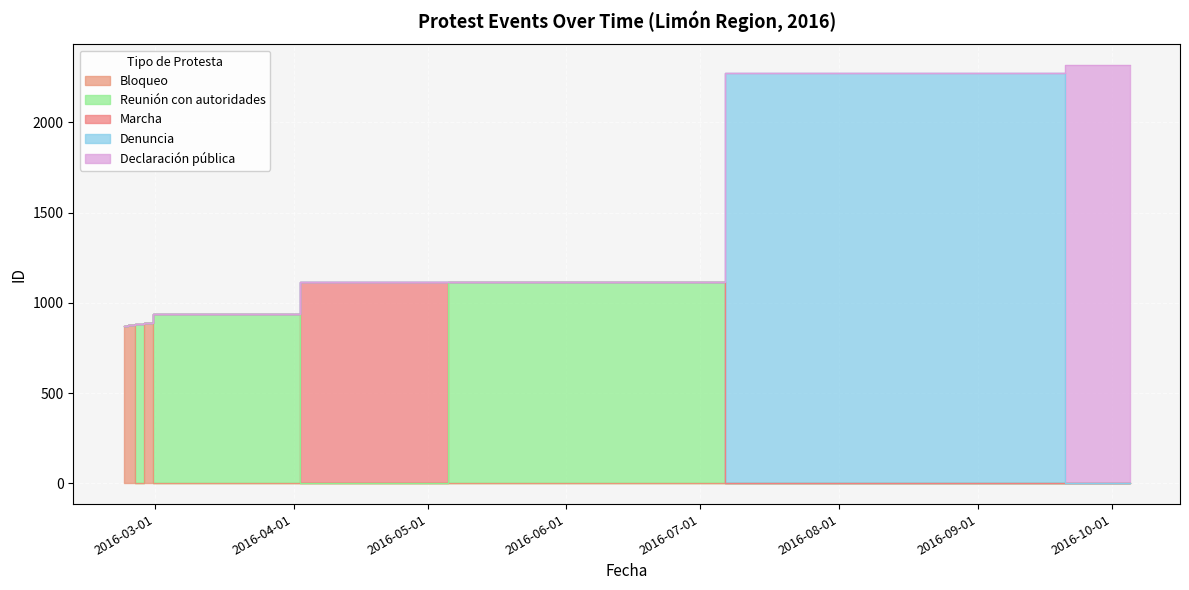

True or false: the data shows 359 at 2016-02-29.

False